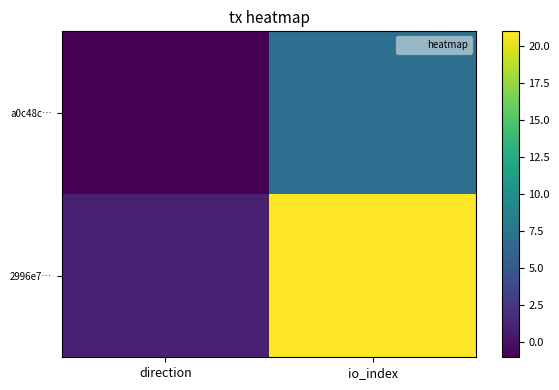

Which series has the largest total across all categories?

2996e7…